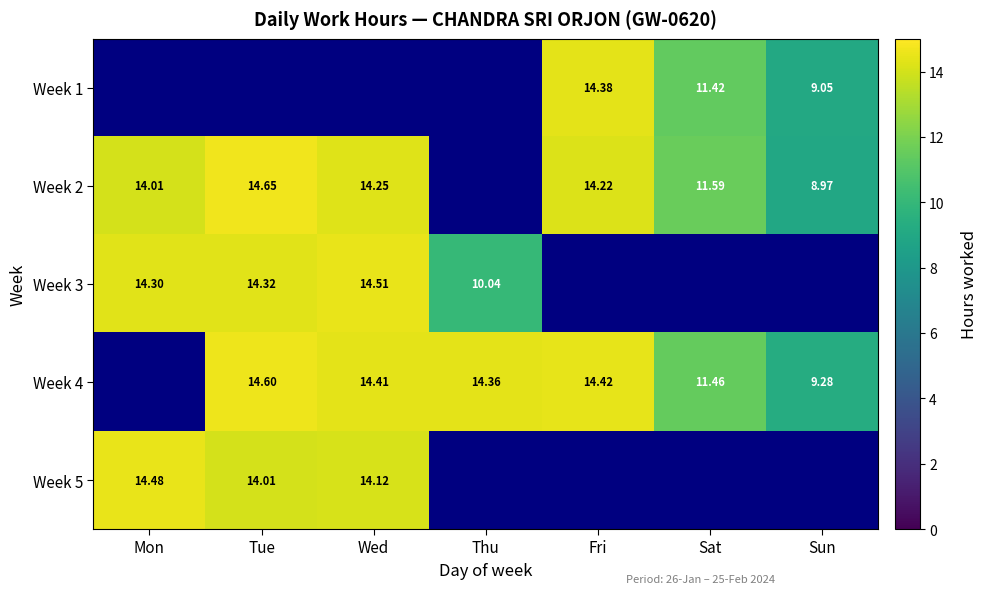

Is the value of Week 2 at Mon greater than the value of Week 3 at Wed?

No